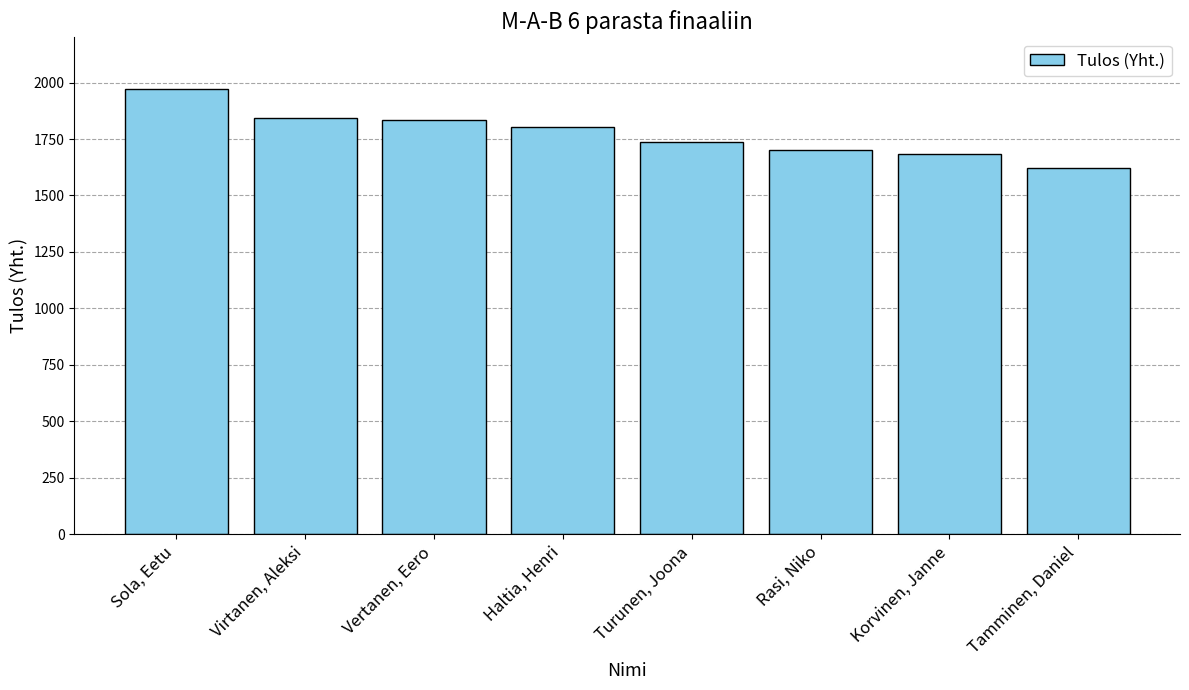

Is it true that the value at Vertanen, Eero is 1834?

True